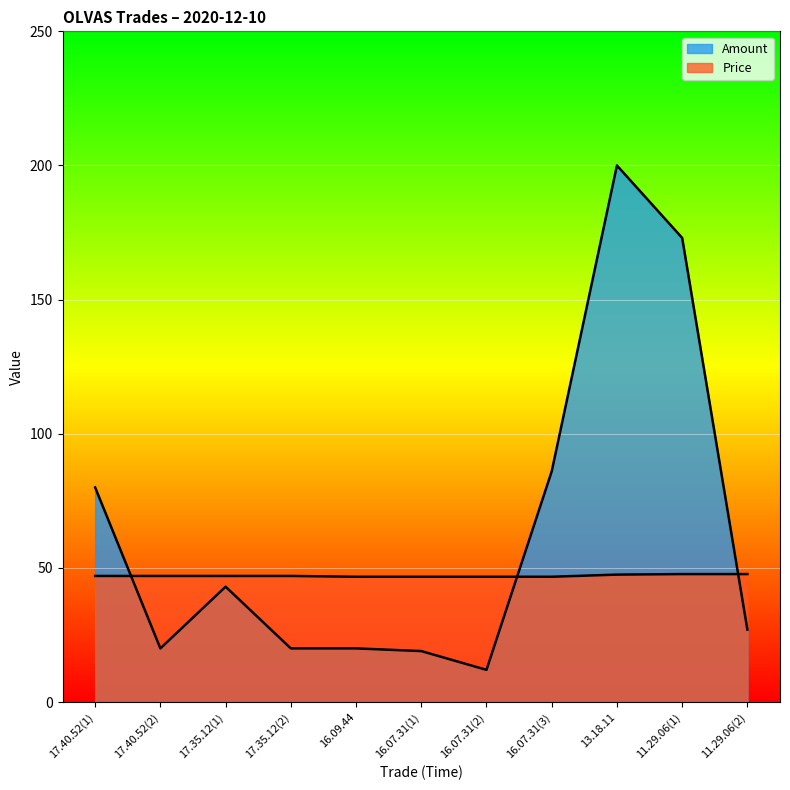

Which series has the largest total across all categories?

Amount